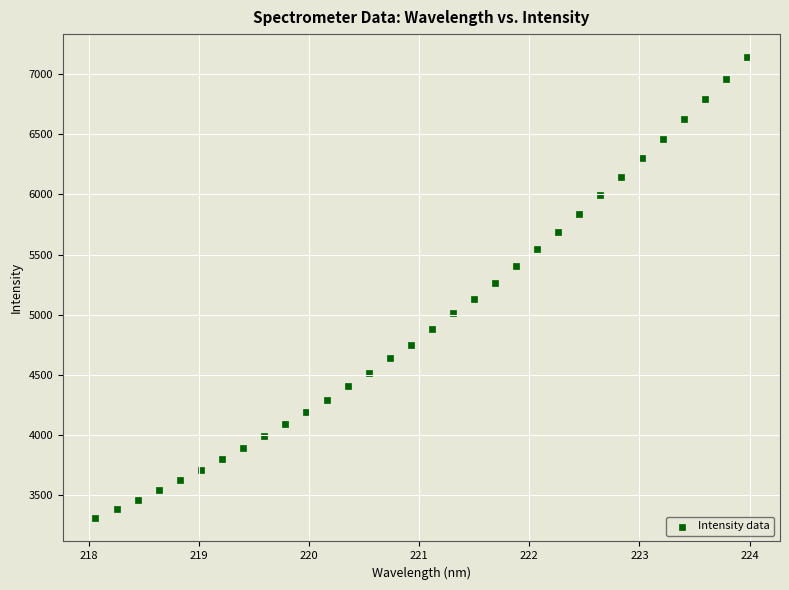

What is the range of X values (max minus min)?

5.9